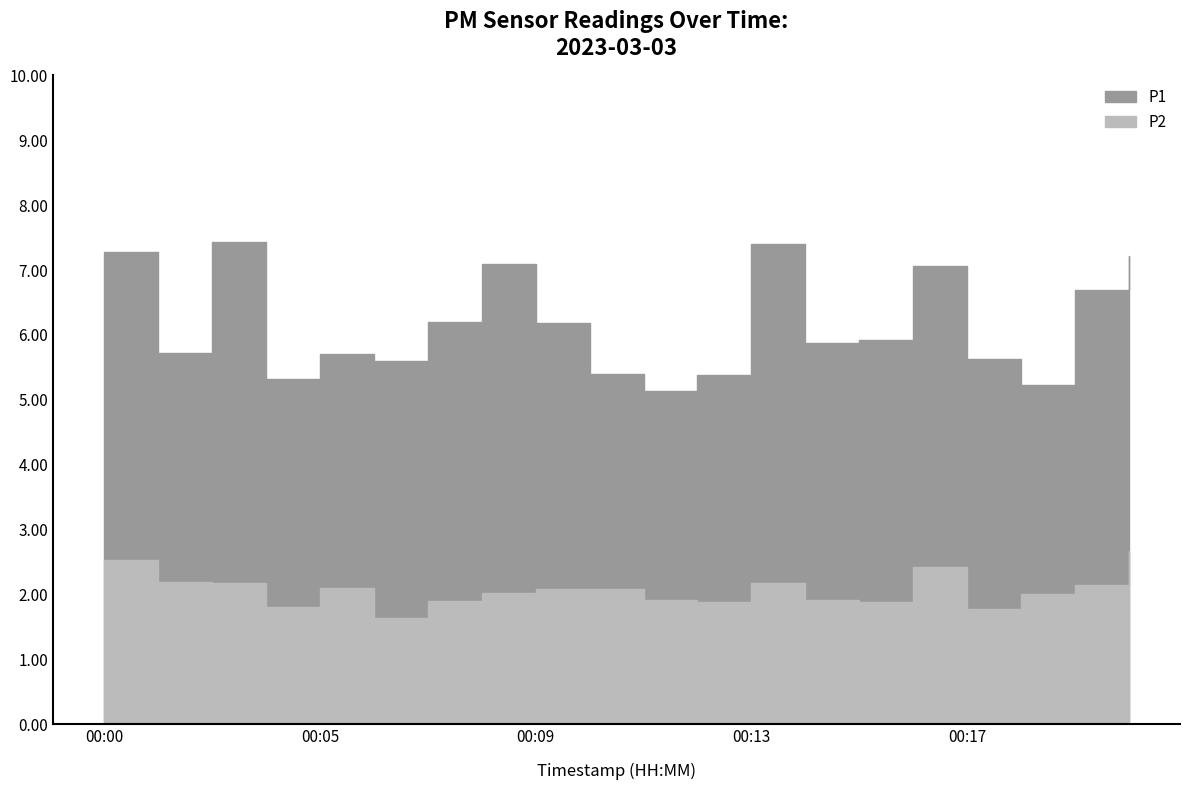

True or false: P2 and P1 cross at least once.

False